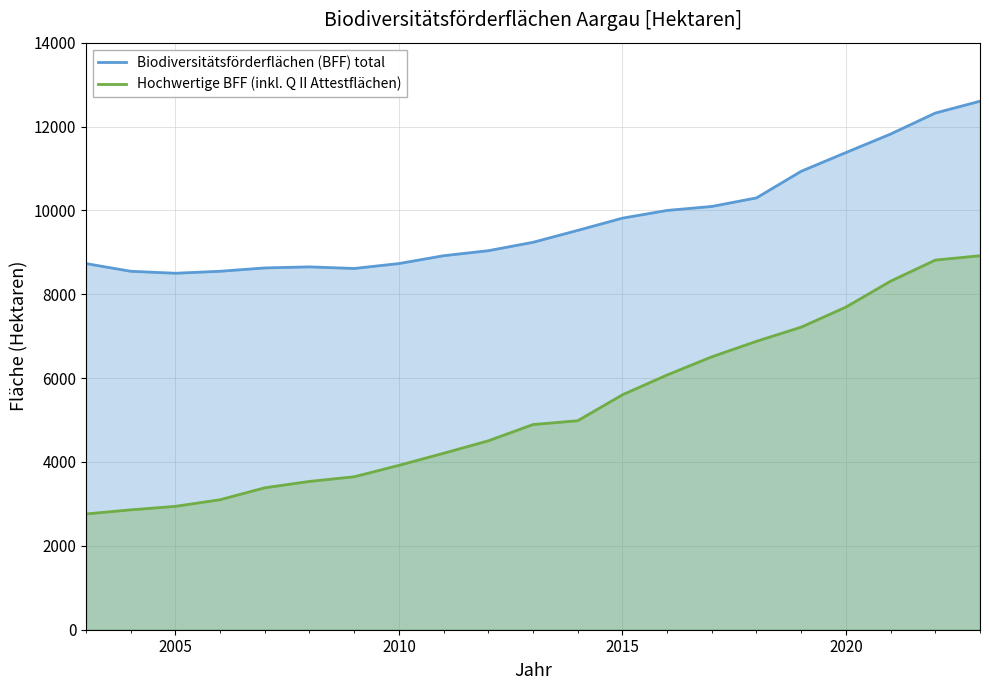

The value of Hochwertige BFF (inkl. Q II Attestflächen) at 2005 is 2942. True or false?

True